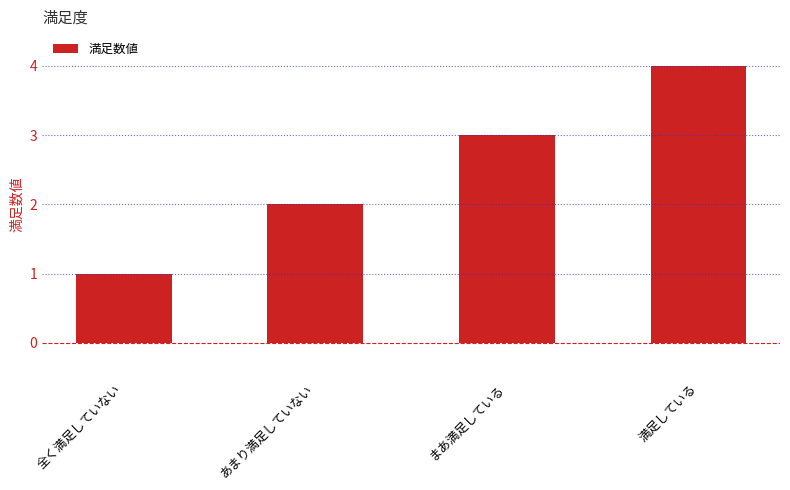

Between 満足している and あまり満足していない, which is larger?

満足している